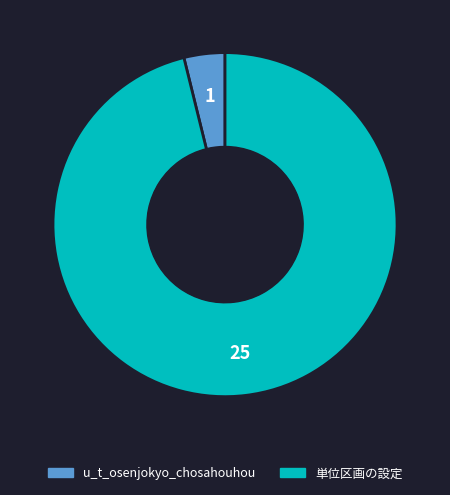

How many slices are in this pie chart?

2